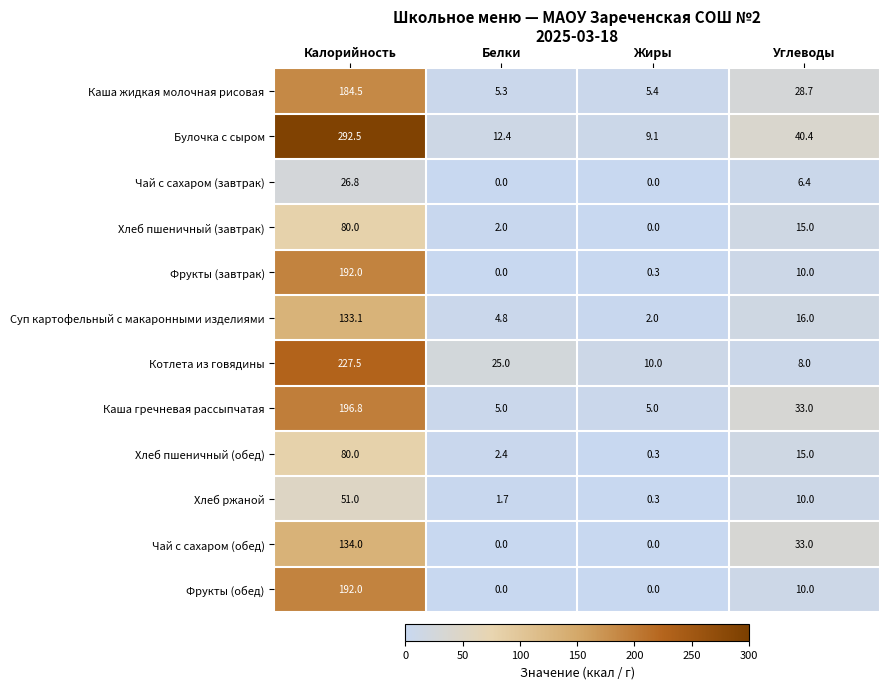

The value of Чай с сахаром (обед) at Углеводы is 21.1. True or false?

False